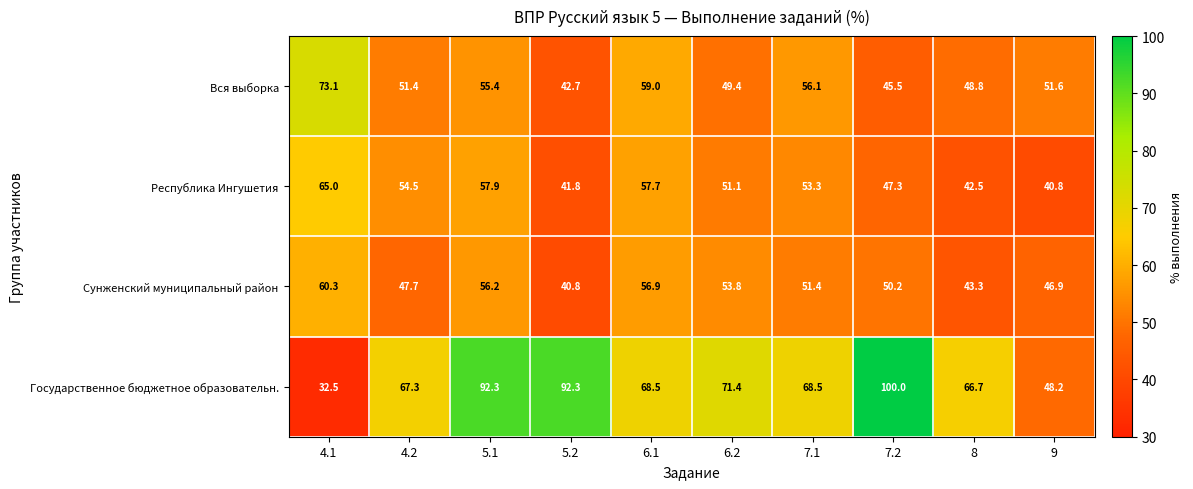

How many distinct data groups are displayed?

4